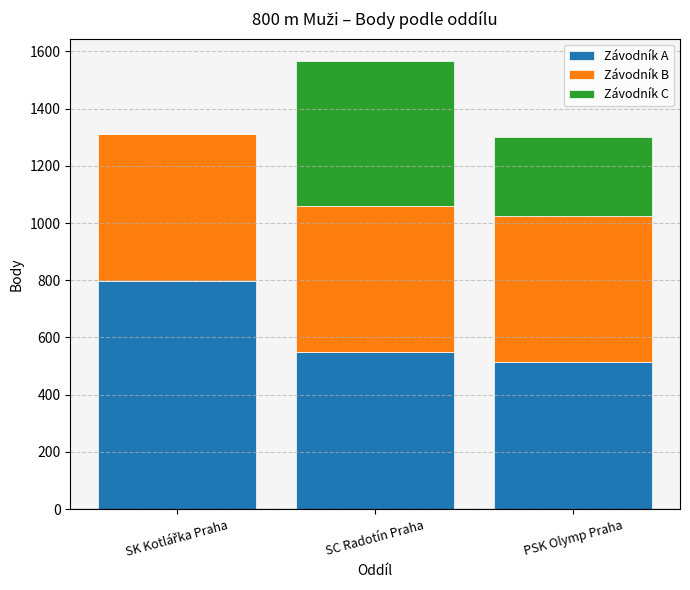

What is the maximum value for Závodník A?

797